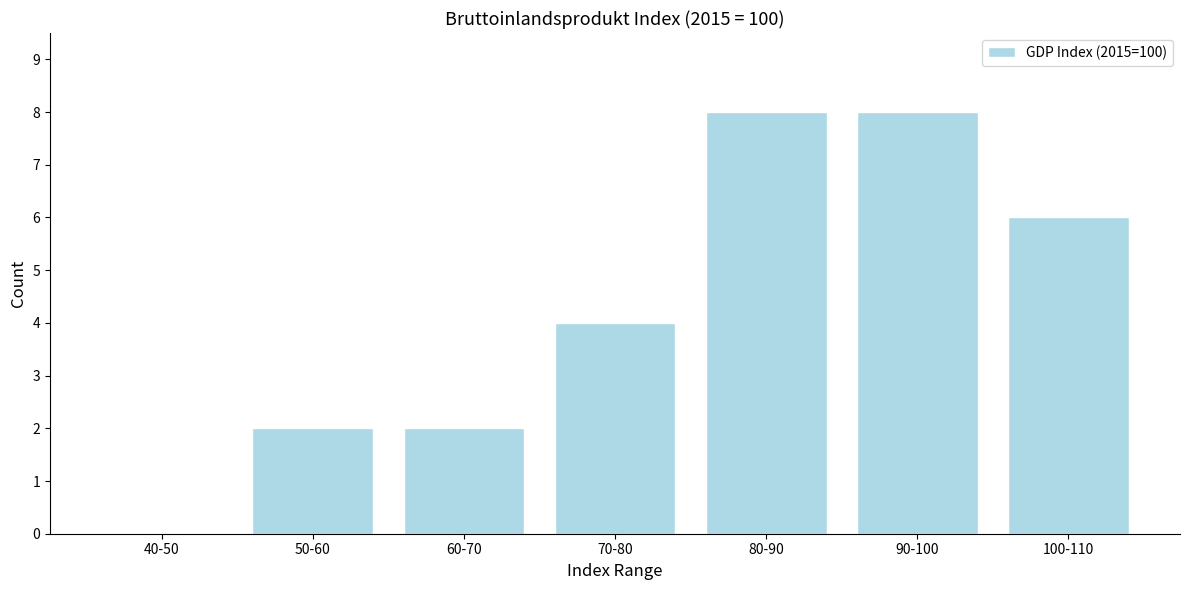

Reading left to right, list all the values displayed in this chart.

40-50=0	50-60=2	60-70=2	70-80=4	80-90=8	90-100=8	100-110=6